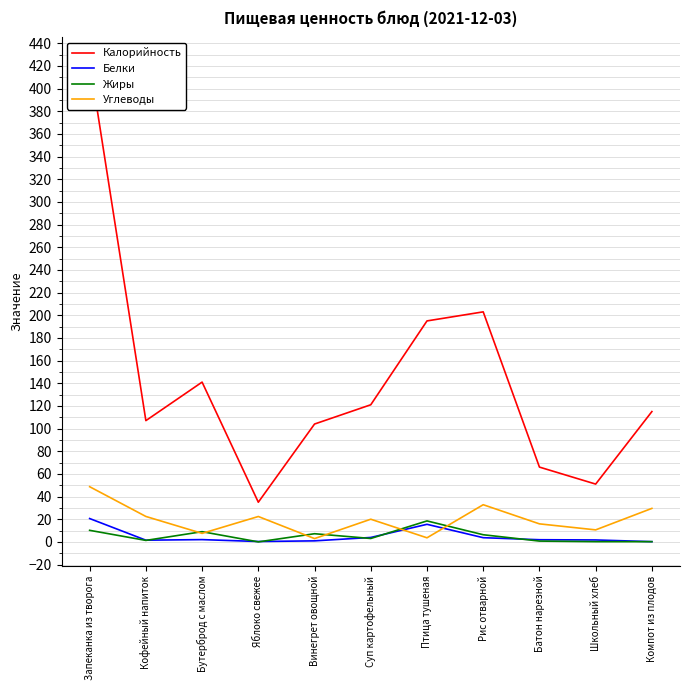

What position from the right is Запеканка из творога?

11